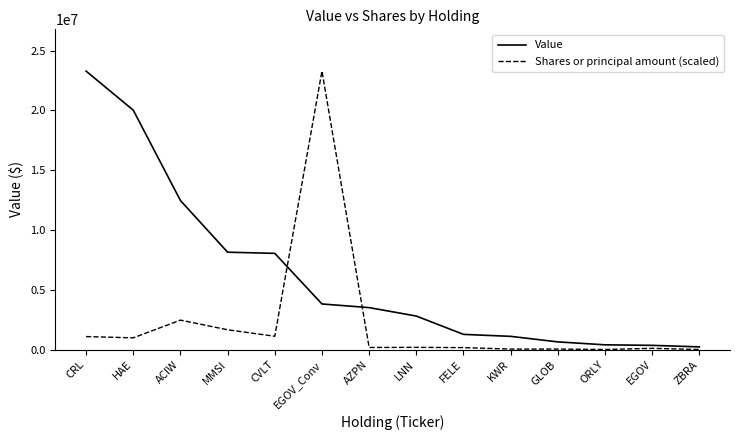

How many intersections are there between Shares or principal amount (scaled) and Value?

2